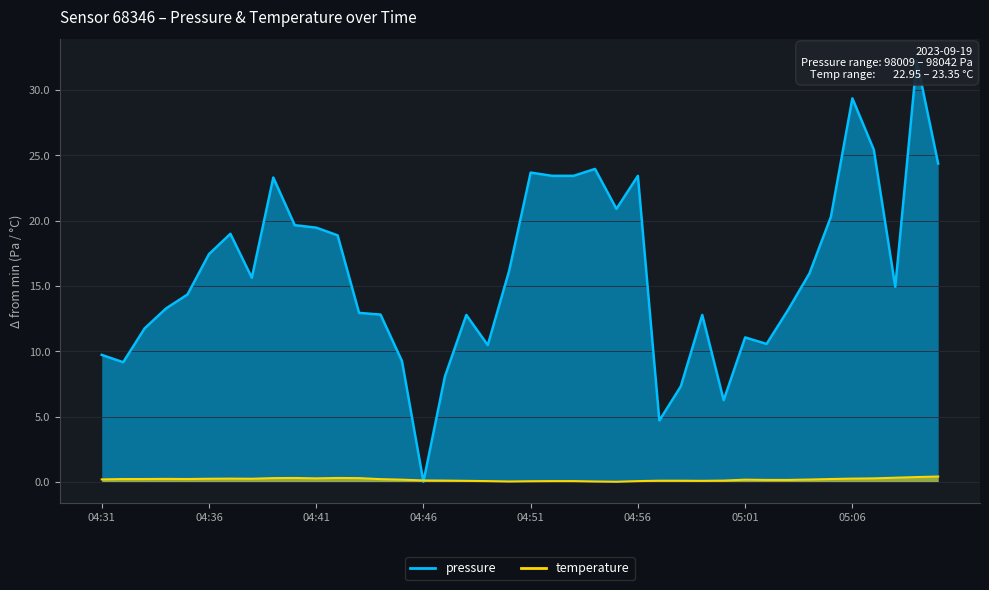

Is the value of temperature at 04:53 greater than the value of pressure at 04:39?

No